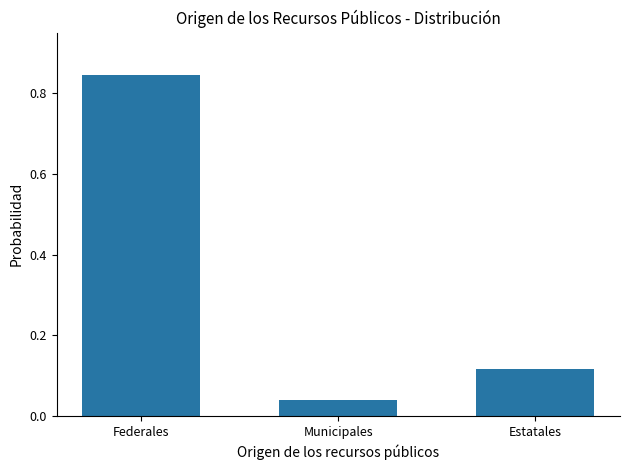

What is the change in value from Municipales to Estatales?

+0.1